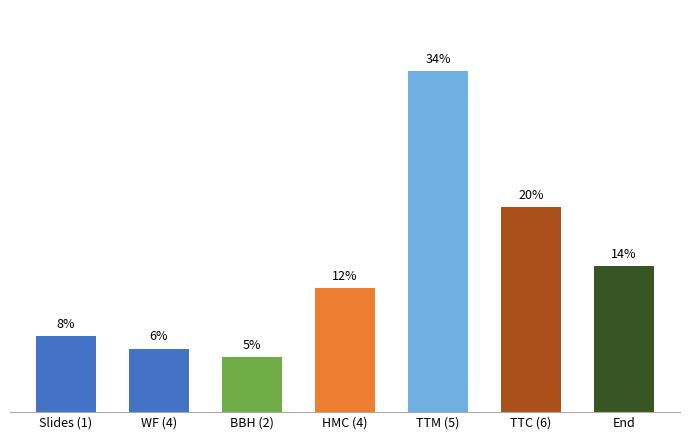

Does the chart contain any negative values?

No